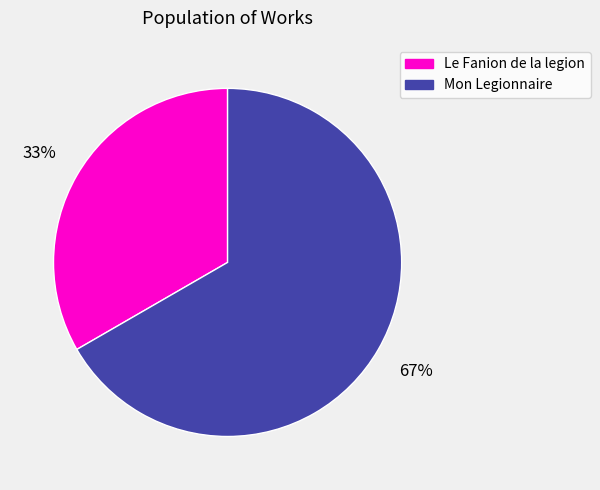

Which slice is the largest?

Mon Legionnaire